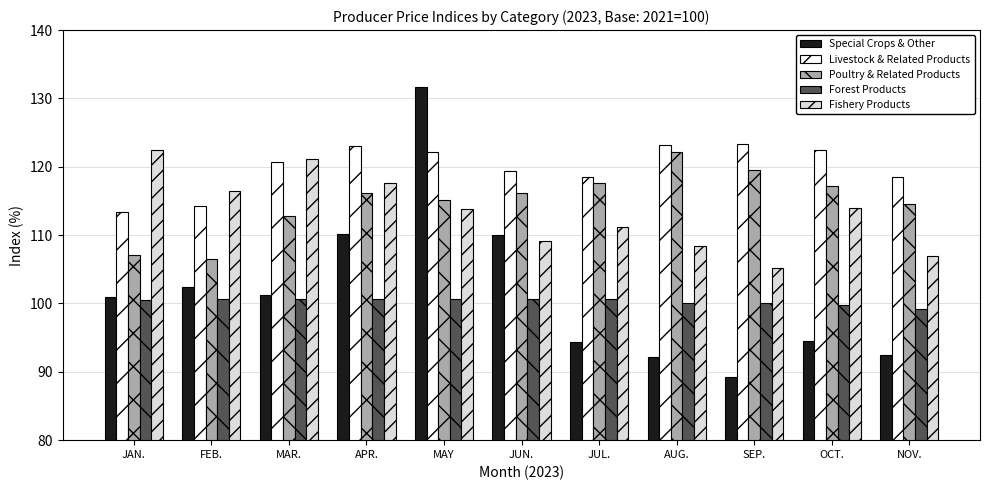

At which category does the chart reach its minimum across all series?

SEP.